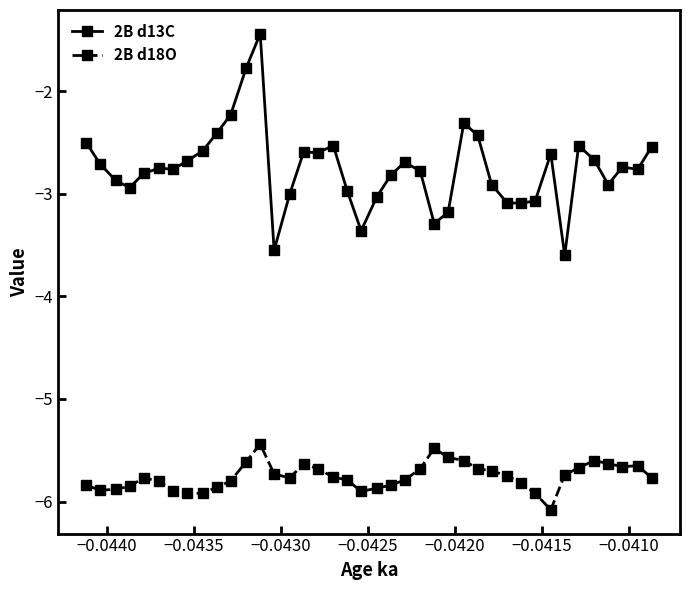

Which series has the largest total across all categories?

2B d13C